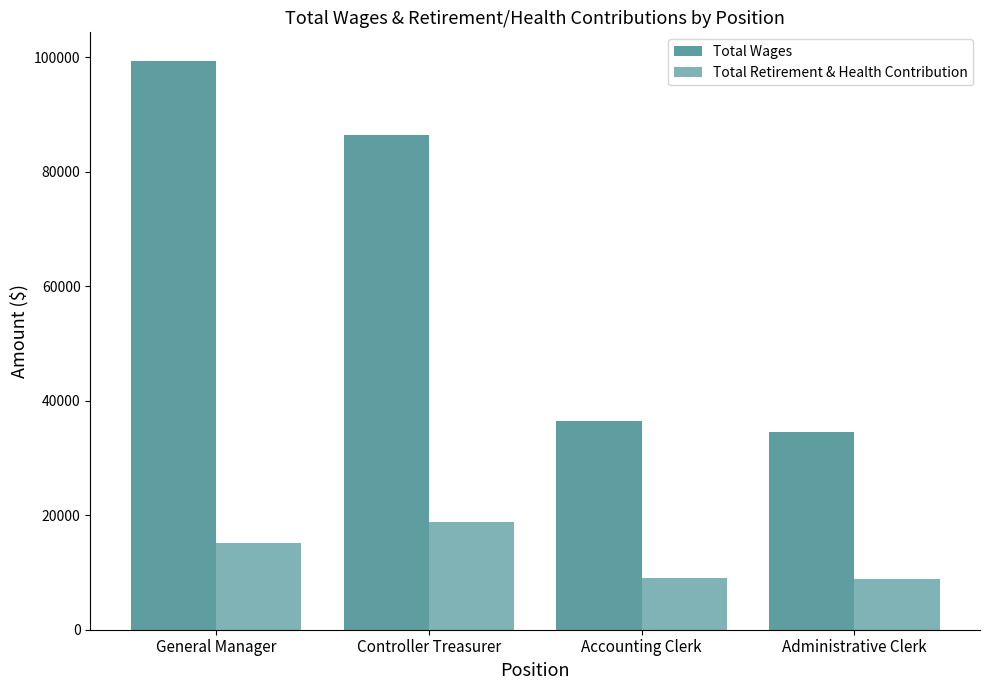

Count the number of categories in the chart.

4